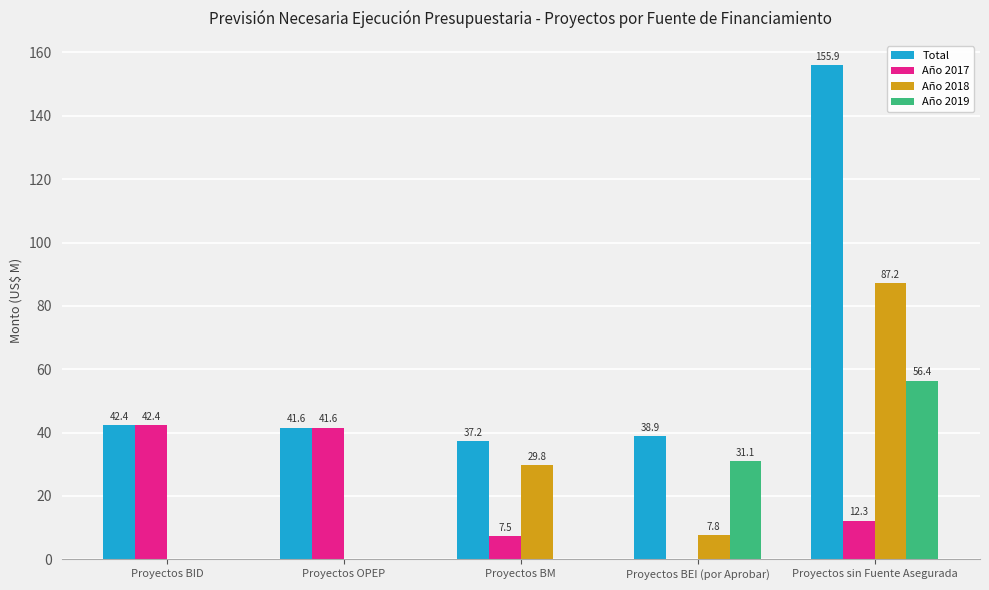

How many positive values does the Año 2019 series have?

2